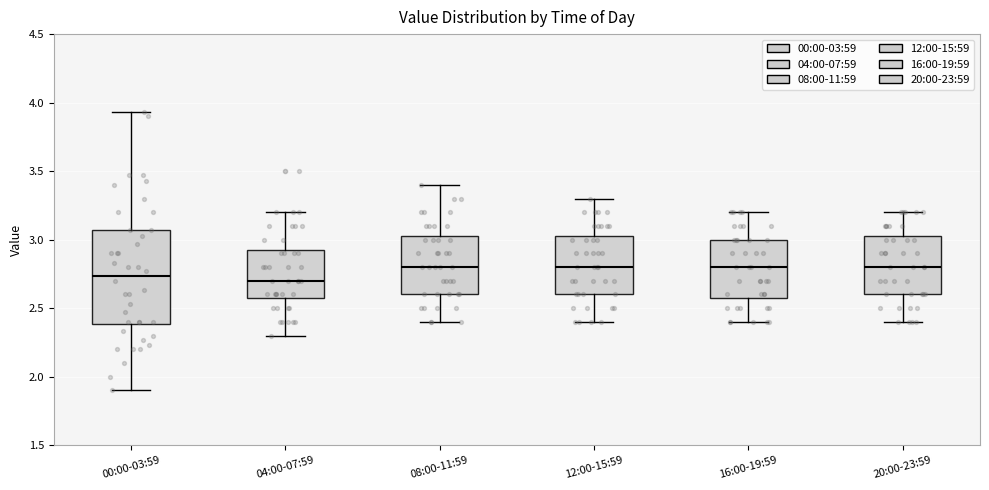

Where is the upper edge of the box for 08:00-11:59 on the y-axis? The values are not printed on the chart, so give them approximately, as read against the axis.

3.05